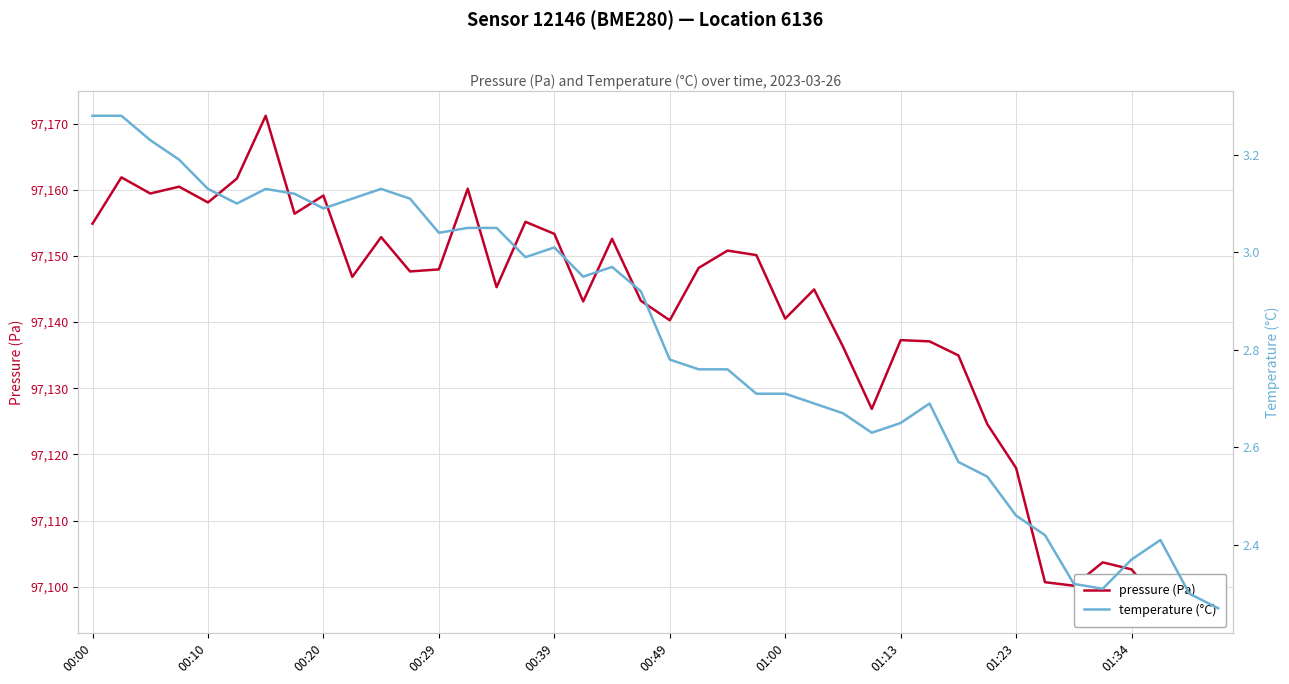

Which series has the largest total across all categories?

pressure (Pa)